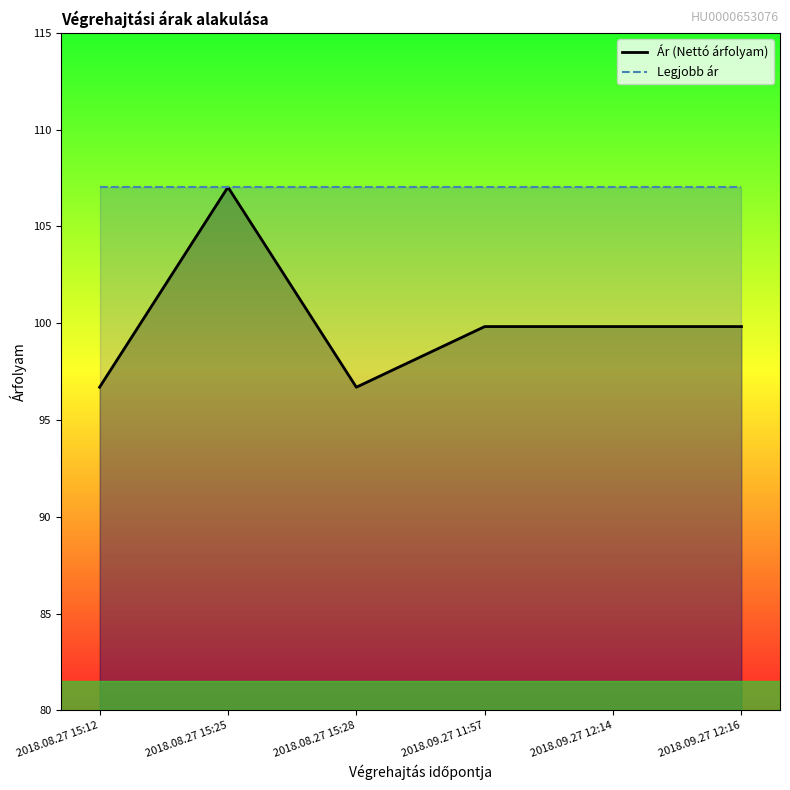

What is the sum of all Legjobb ár values?

642.2